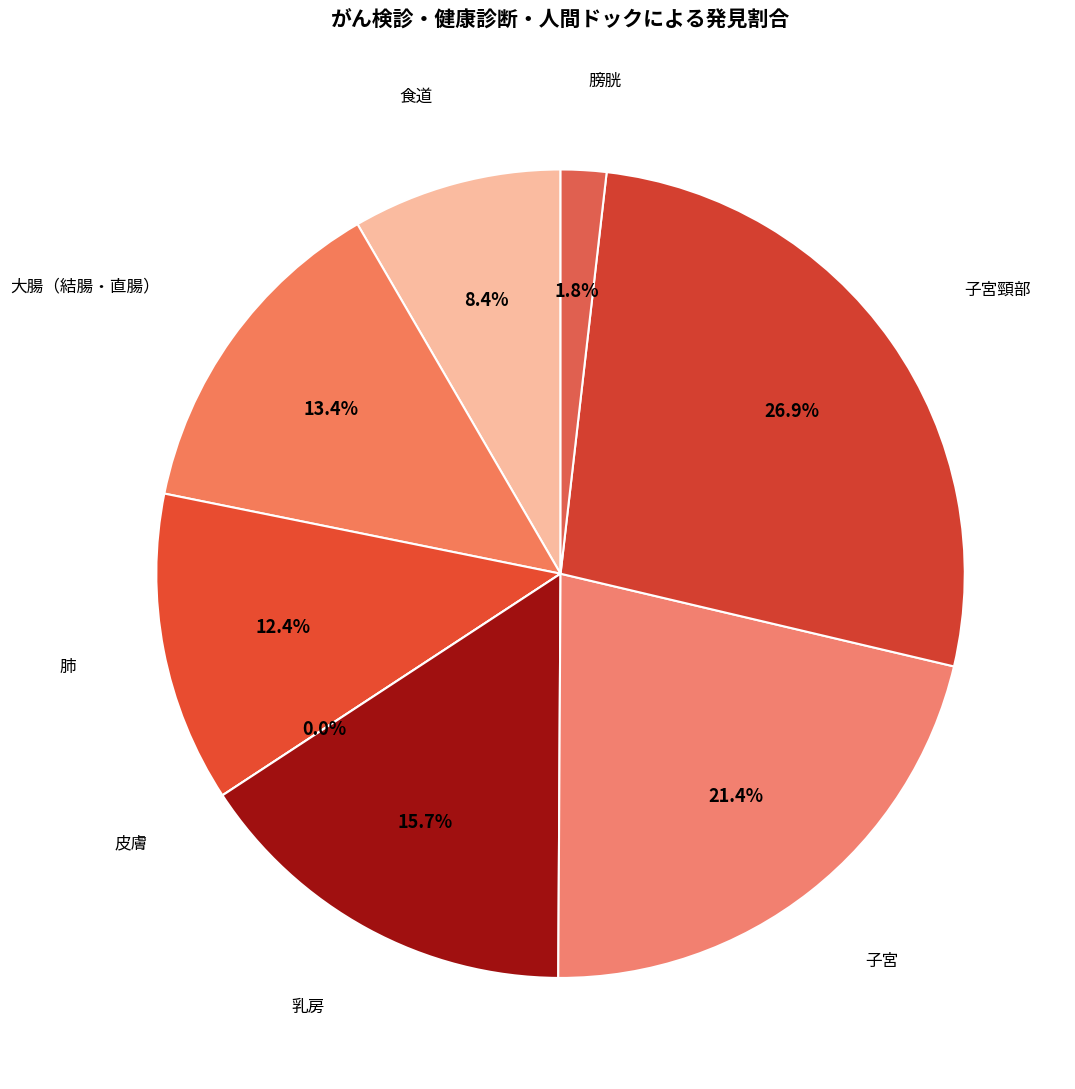

Is there any slice that represents more than half of the pie?

No